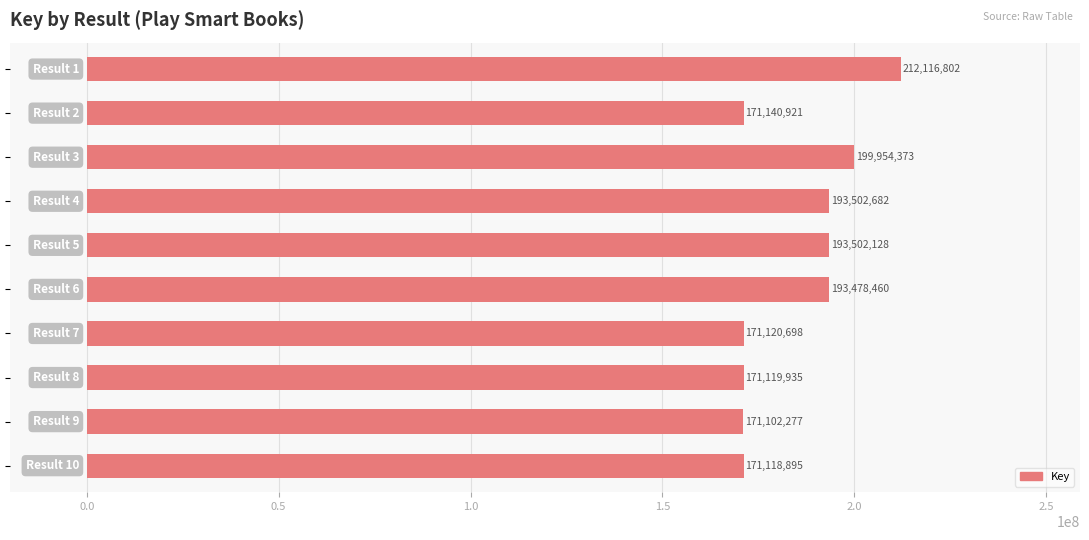

What is the value of the 10th bar from the top?

171118895